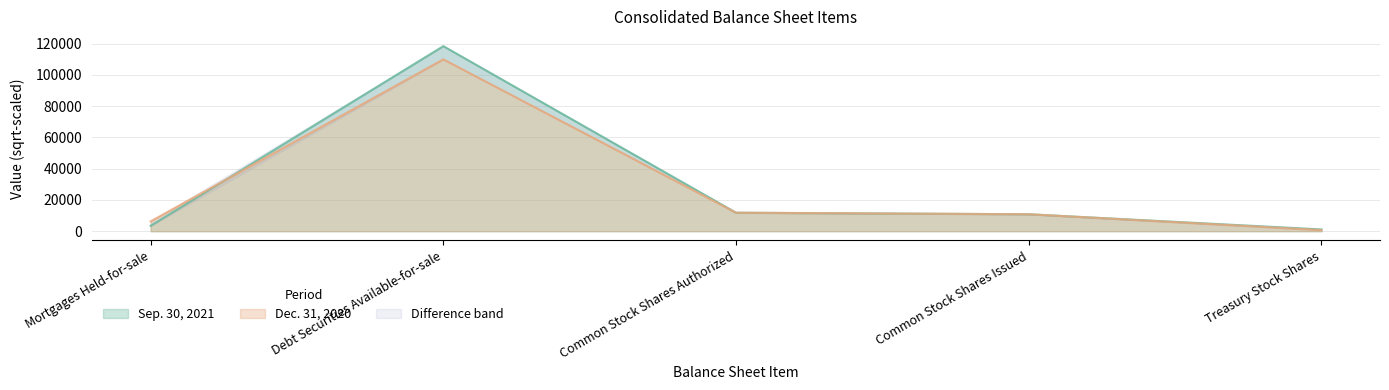

What is the value of the Dec. 31, 2020 point at the 5th from the left?

705.3